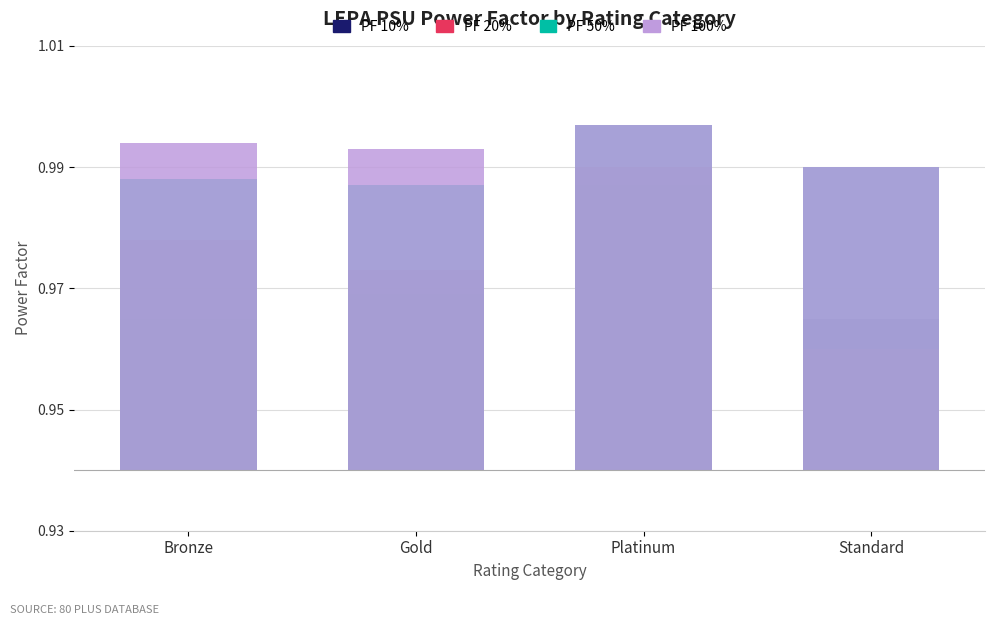

What is the label of the 2nd bar from the left?

Gold